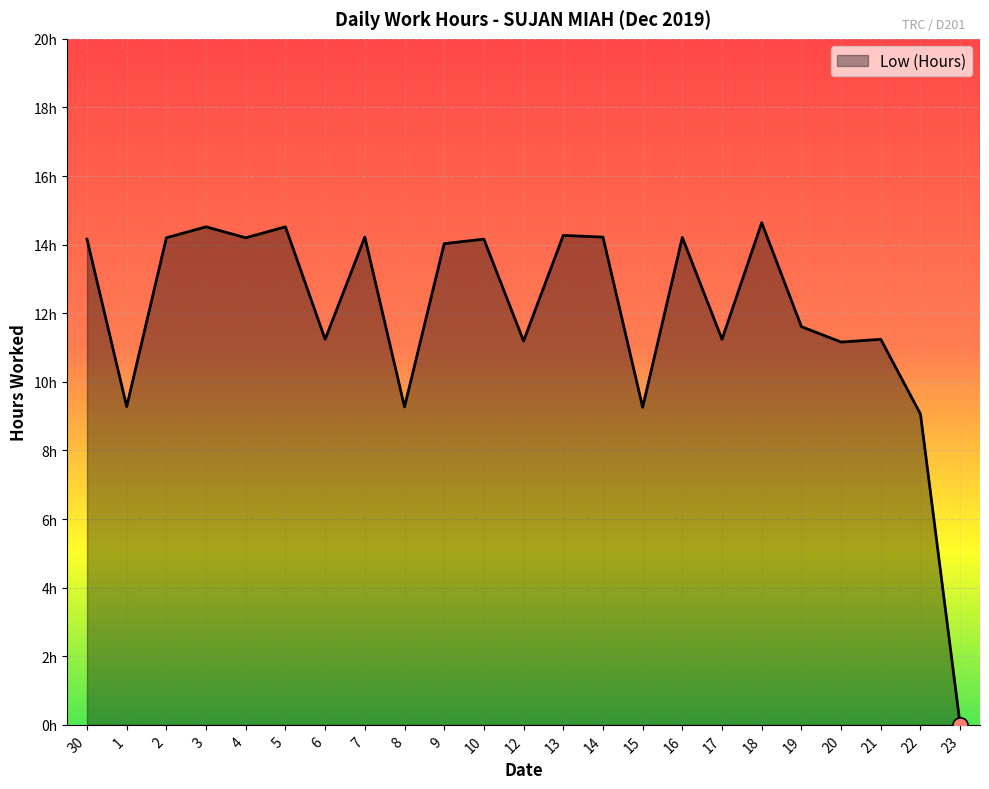

Is this an area chart (filled region under the line)?

Yes